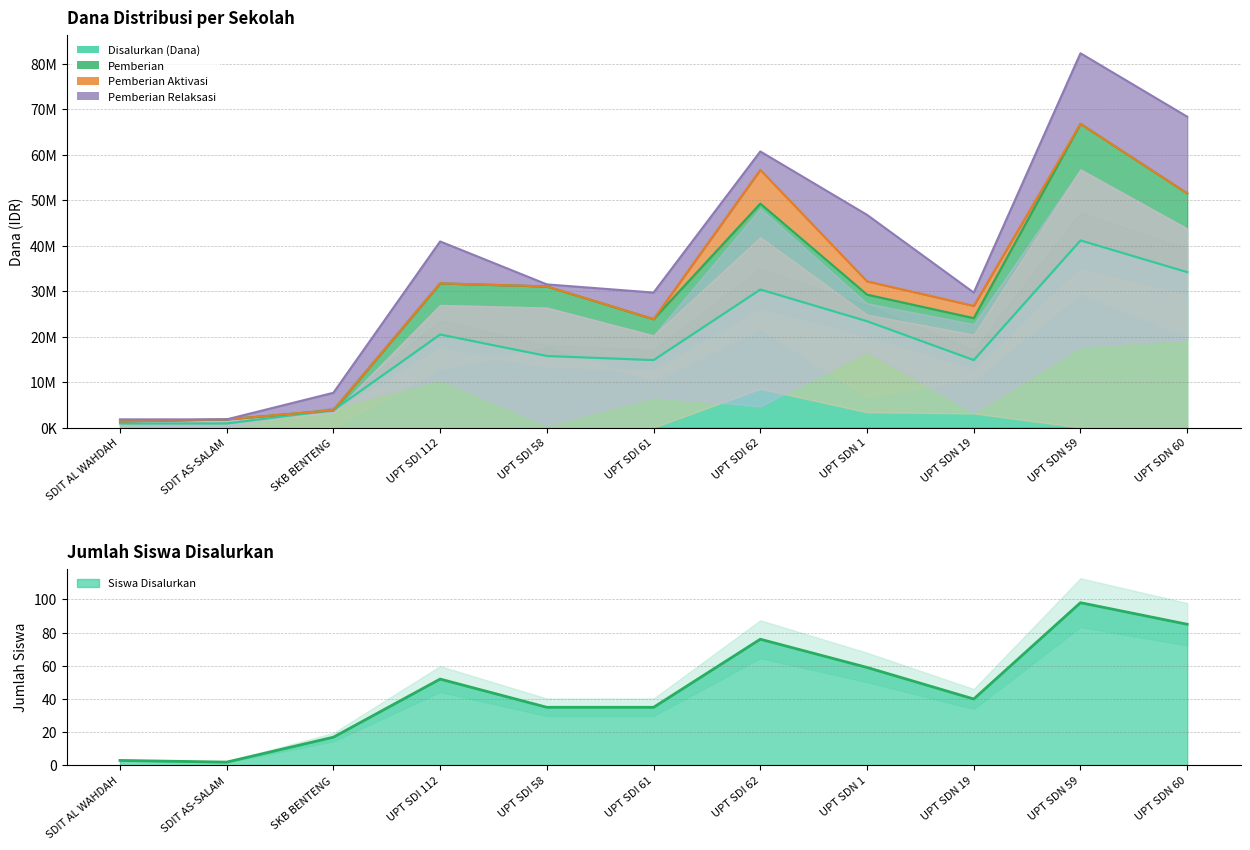

The value of Siswa Disalurkan at UPT SDN 60 is 85. True or false?

True